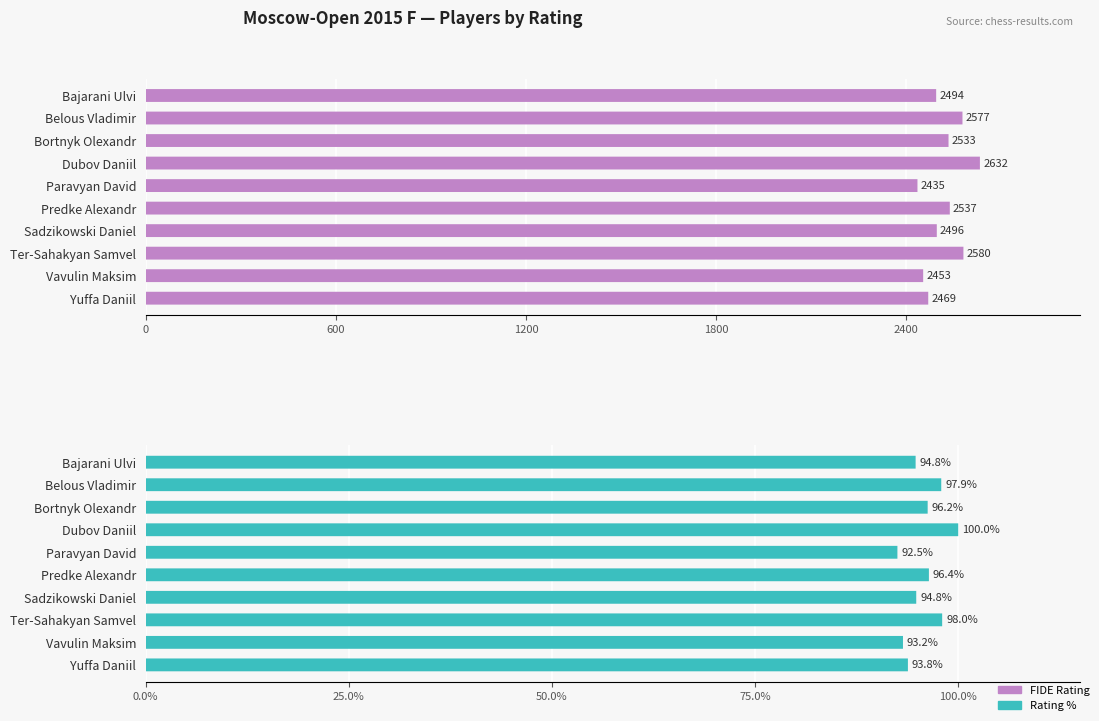

True or false: FIDE Rating has a value of 1212.8 at Belous Vladimir.

False